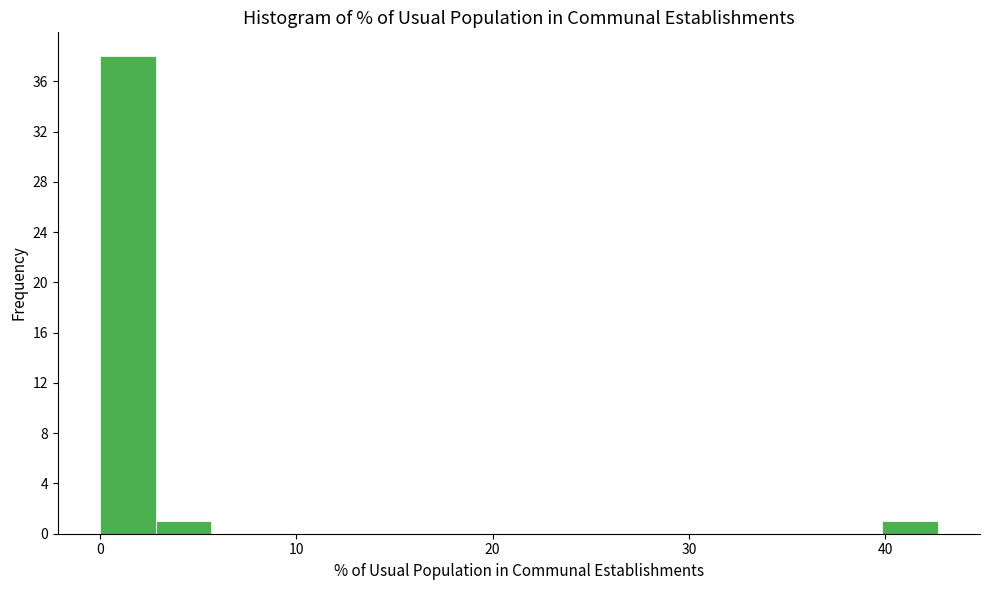

Around what value on the x-axis is the tallest bar? Give the approximate position of its centre, as read against the axis.

1